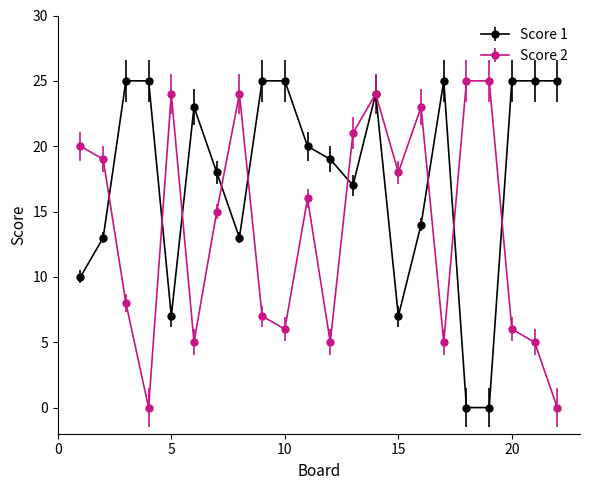

True or false: Score 2 has more than 0 points higher than both neighbors.

True